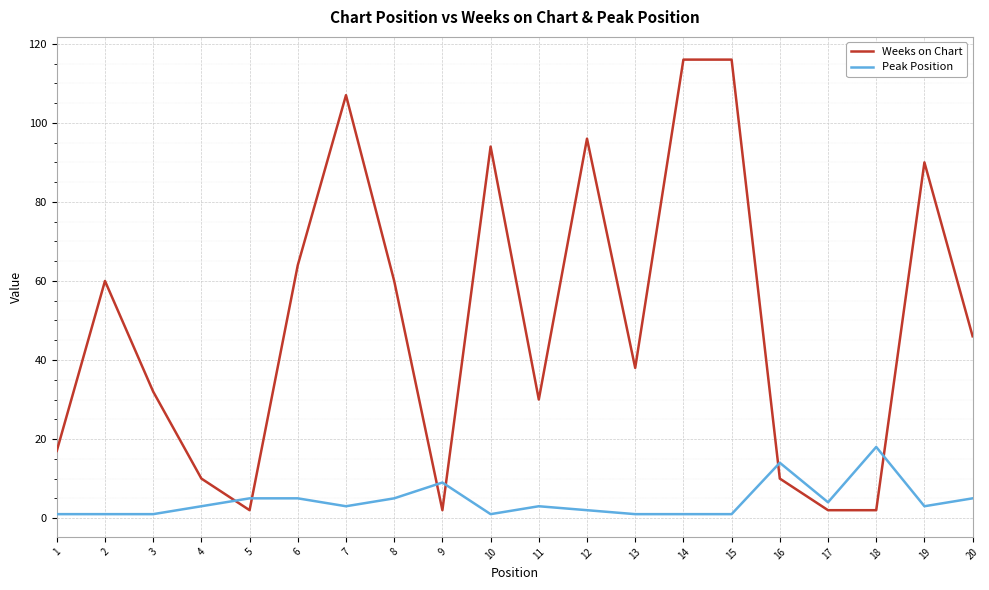

Reading right to left, what are all the values shown in this chart?

Weeks on Chart: 46	90	2	2	10	116	116	38	96	30	94	2	60	107	64	2	10	32	60	17
Peak Position: 5	3	18	4	14	1	1	1	2	3	1	9	5	3	5	5	3	1	1	1